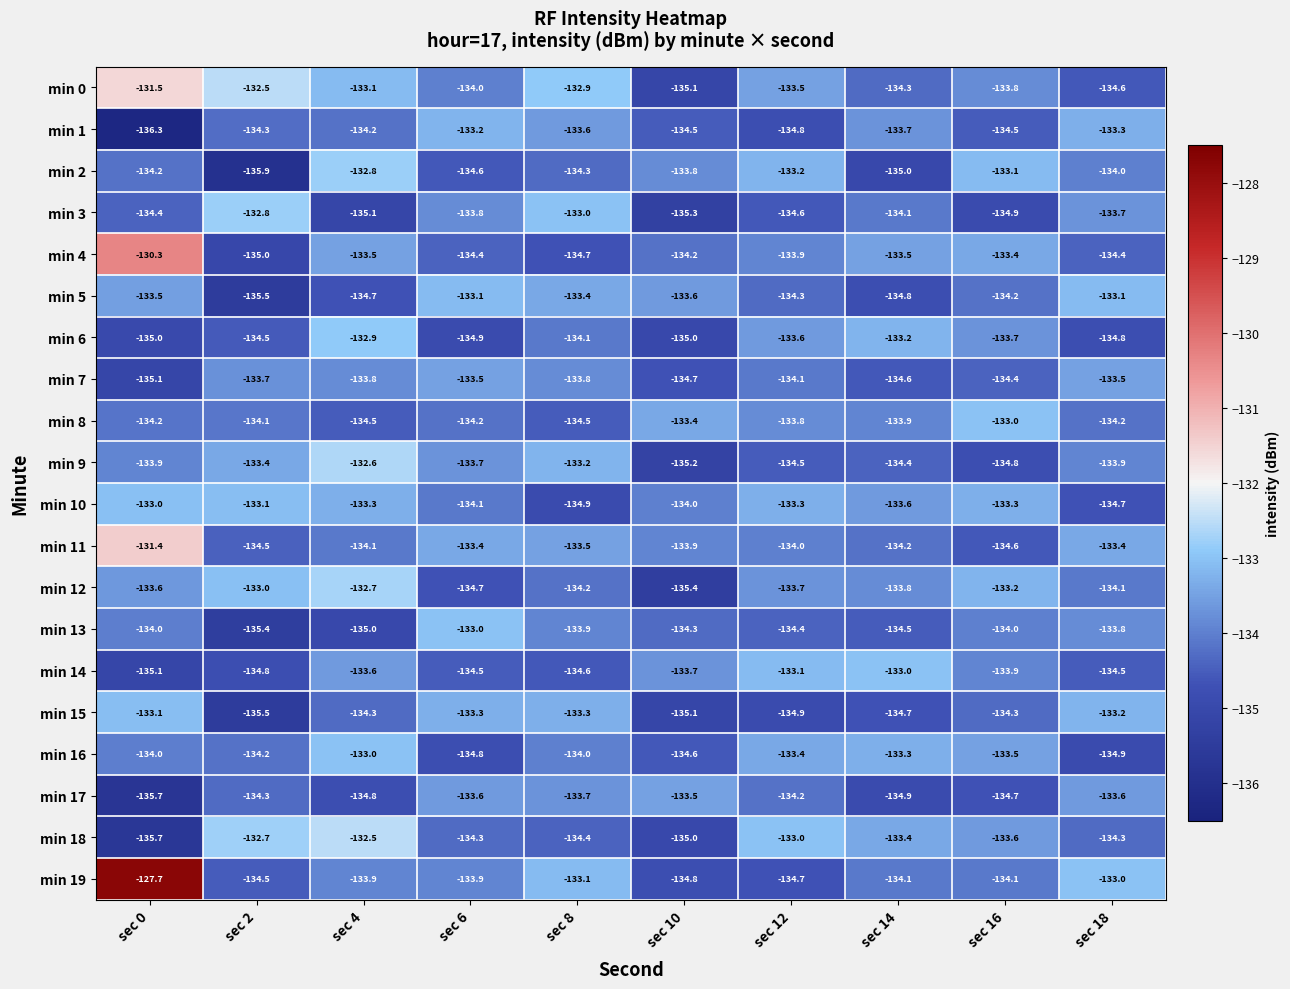

True or false: min 5 has a value of -43.3 at sec 10.

False